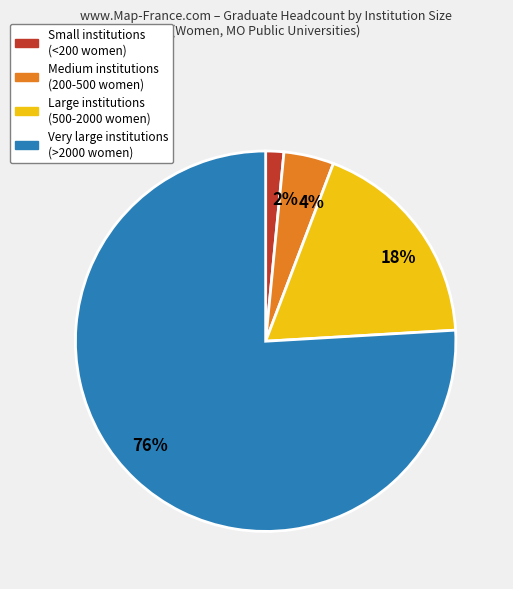

Count the number of slices in the pie.

4